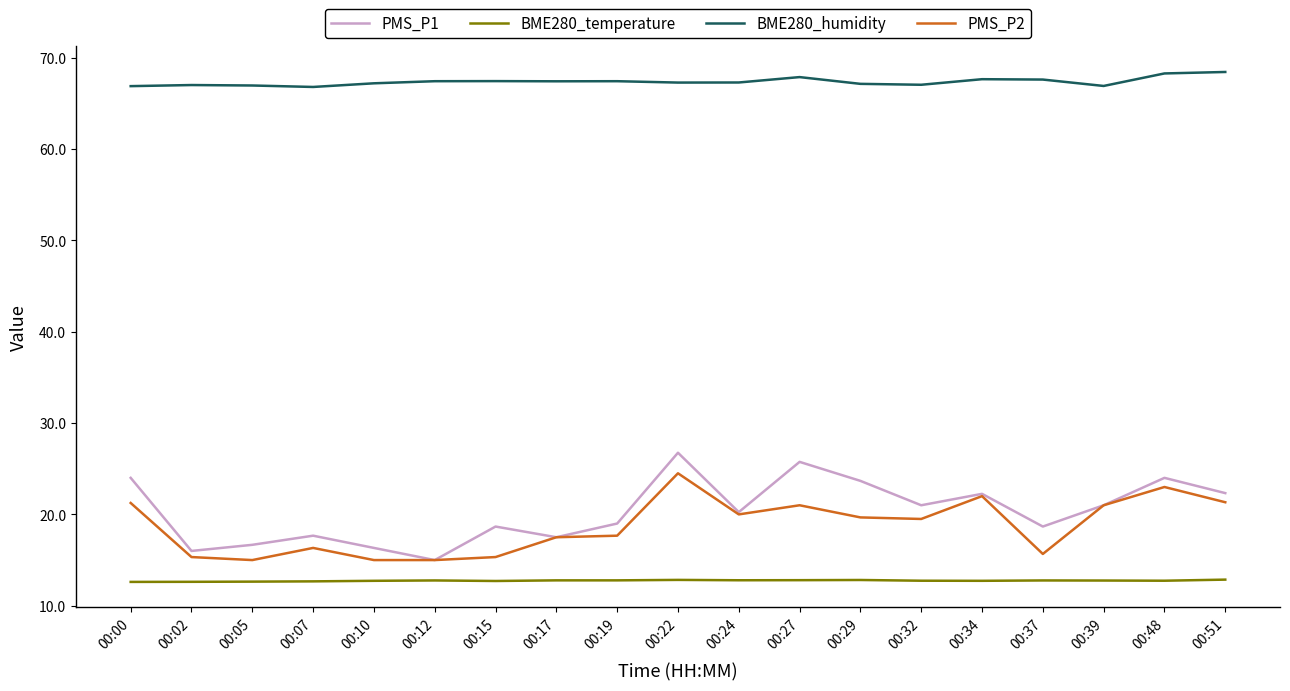

Is this an area chart (filled region under the line)?

No